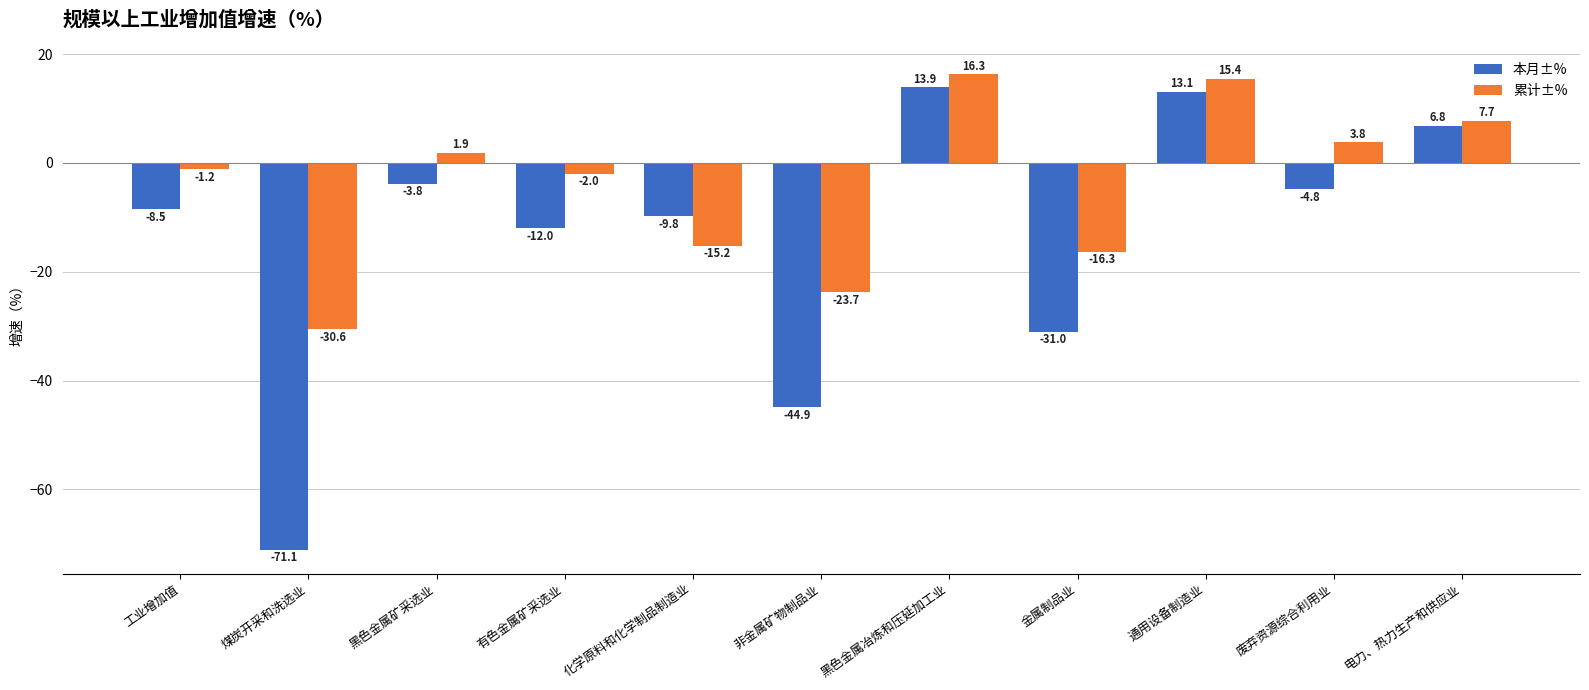

At which label does 累计±% first exceed -1?

黑色金属矿采选业